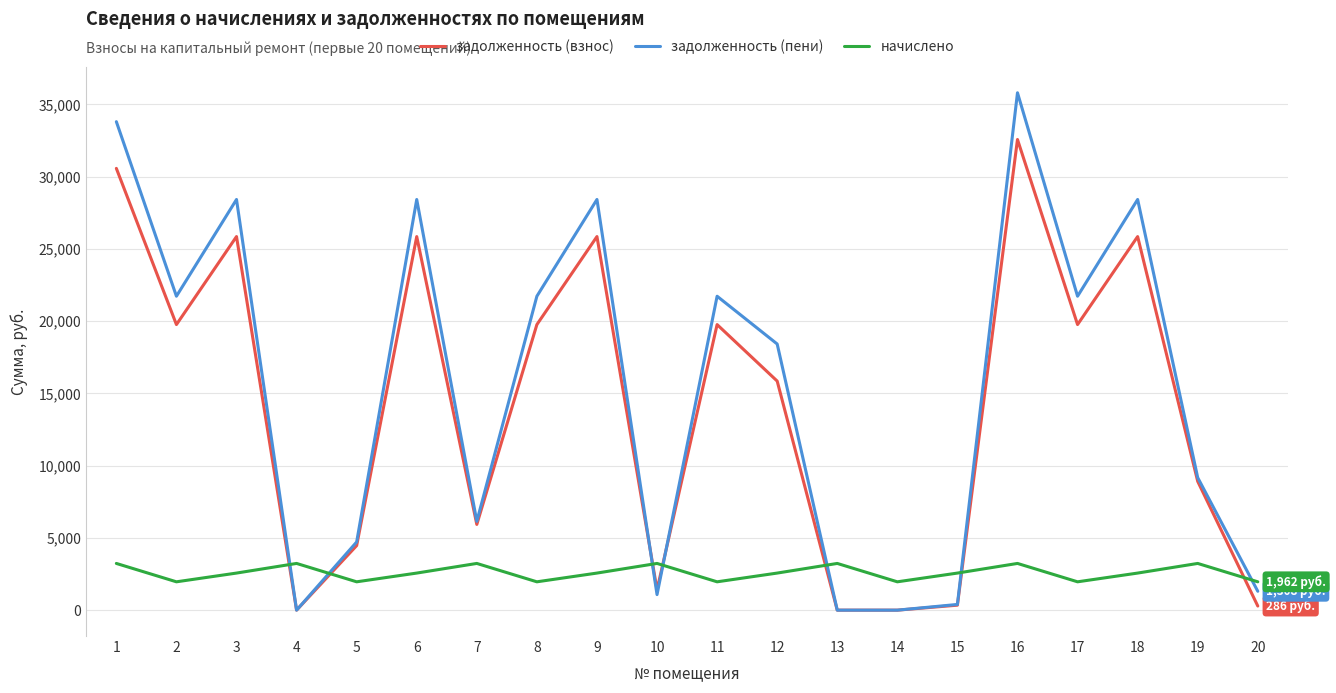

Is the value of задолженность (взнос) at 5 greater than the value of задолженность (пени) at 2?

No